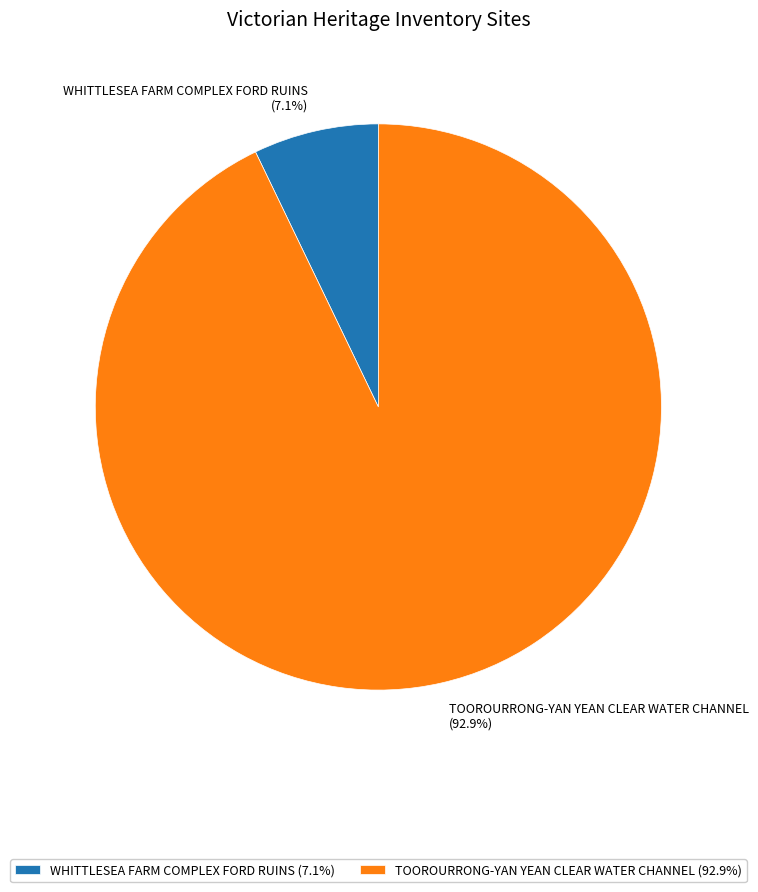

To the nearest percent, what is the difference between the WHITTLESEA FARM COMPLEX FORD RUINS and TOOROURRONG-YAN YEAN CLEAR WATER CHANNEL slice percentages?

86%